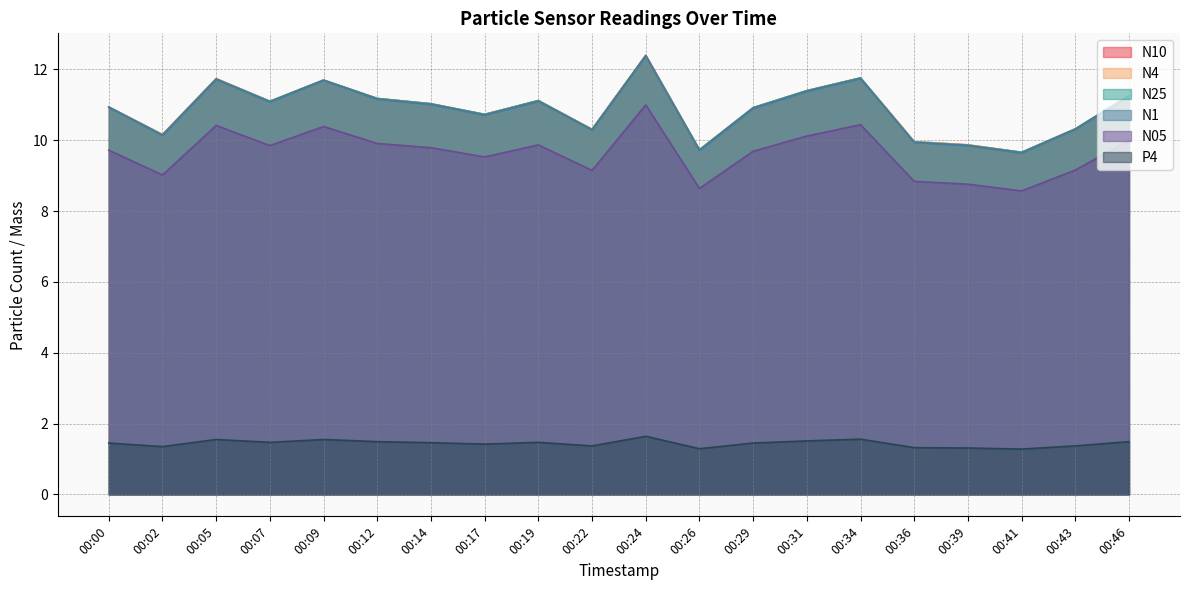

True or false: N4 and N25 cross at least once.

False